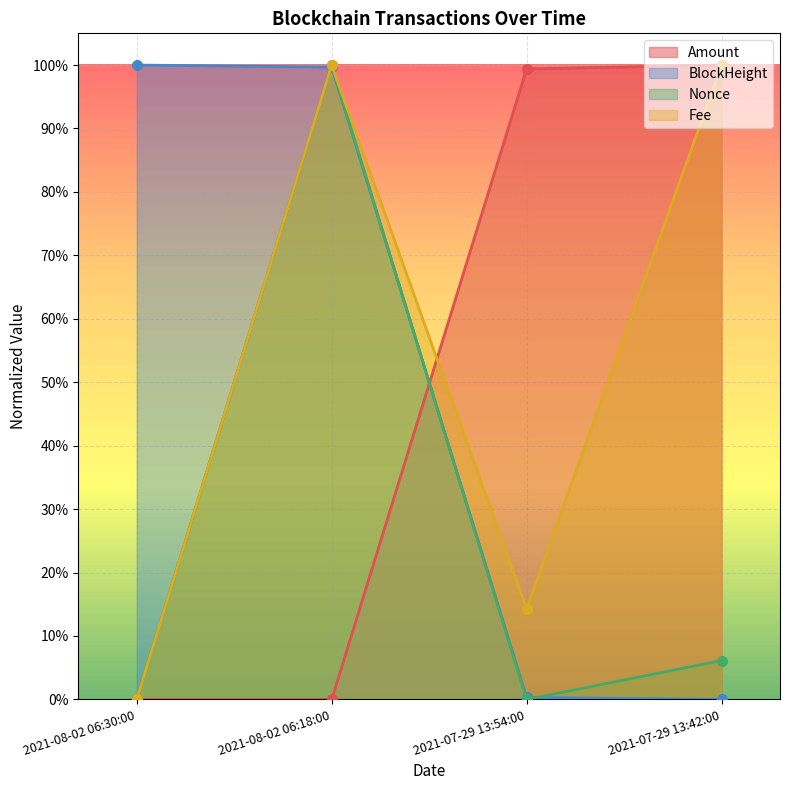

How many data points does each series have?

4